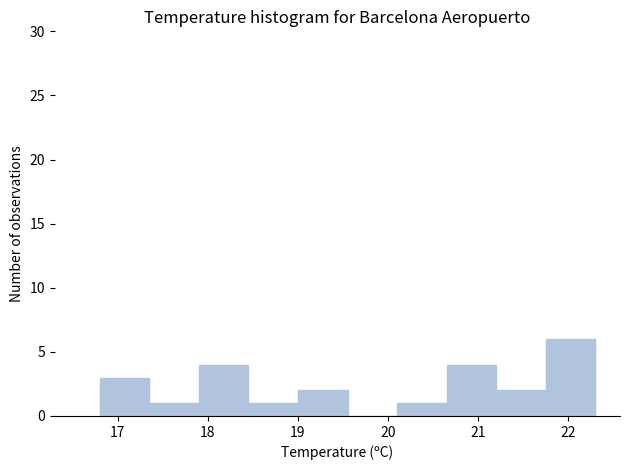

Reading left to right, list every bar in this chart as the range it spans on the x-axis followed by its height. Neither the bar edges nor the heights are printed on the chart, so give them approximately, as read against the axes.

16.80 to 17.35: 3
17.35 to 17.90: 1
17.90 to 18.45: 4
18.45 to 19.00: 1
19.00 to 19.55: 2
19.55 to 20.10: 0
20.10 to 20.65: 1
20.65 to 21.20: 4
21.20 to 21.75: 2
21.75 to 22.30: 6